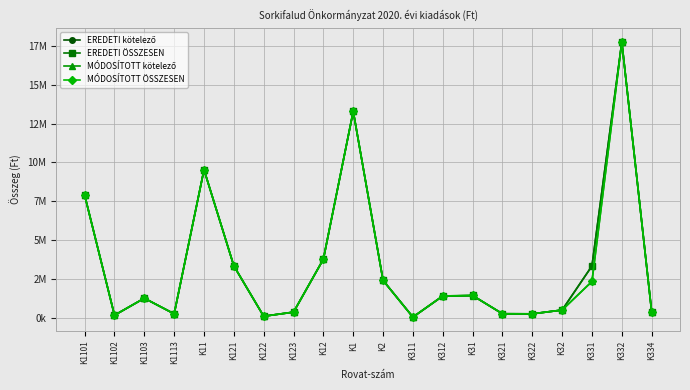

What is the label of the 2nd point from the left?

K1102